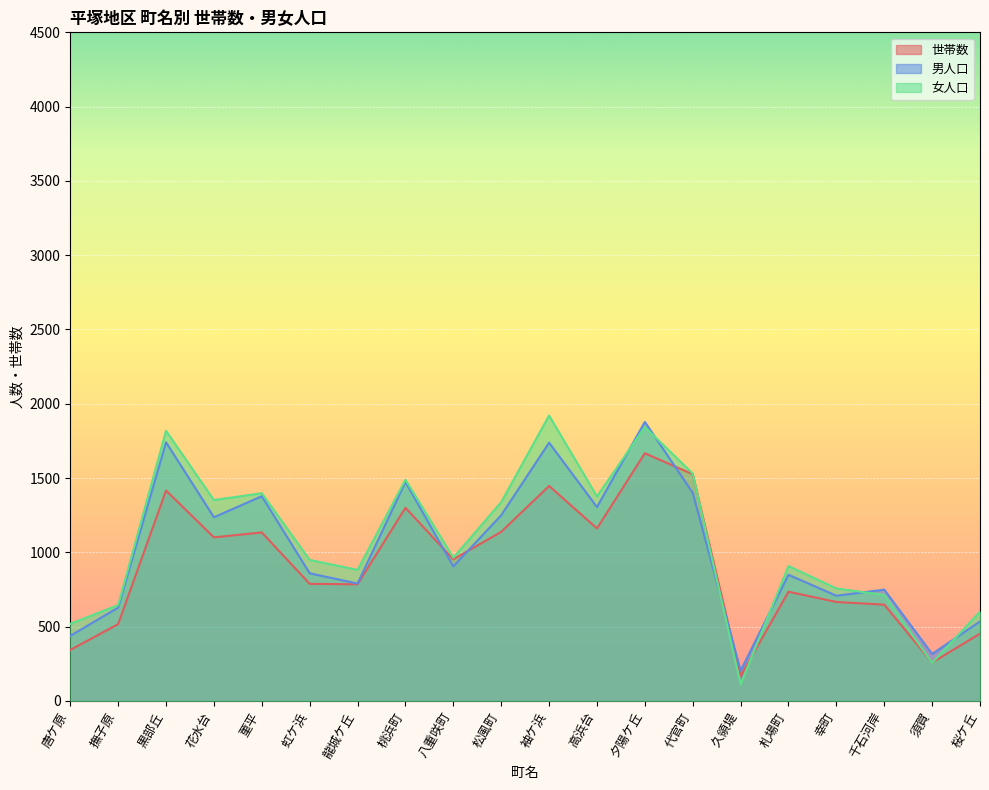

Where is 女人口 nearest to the value 1016?

八重咲町